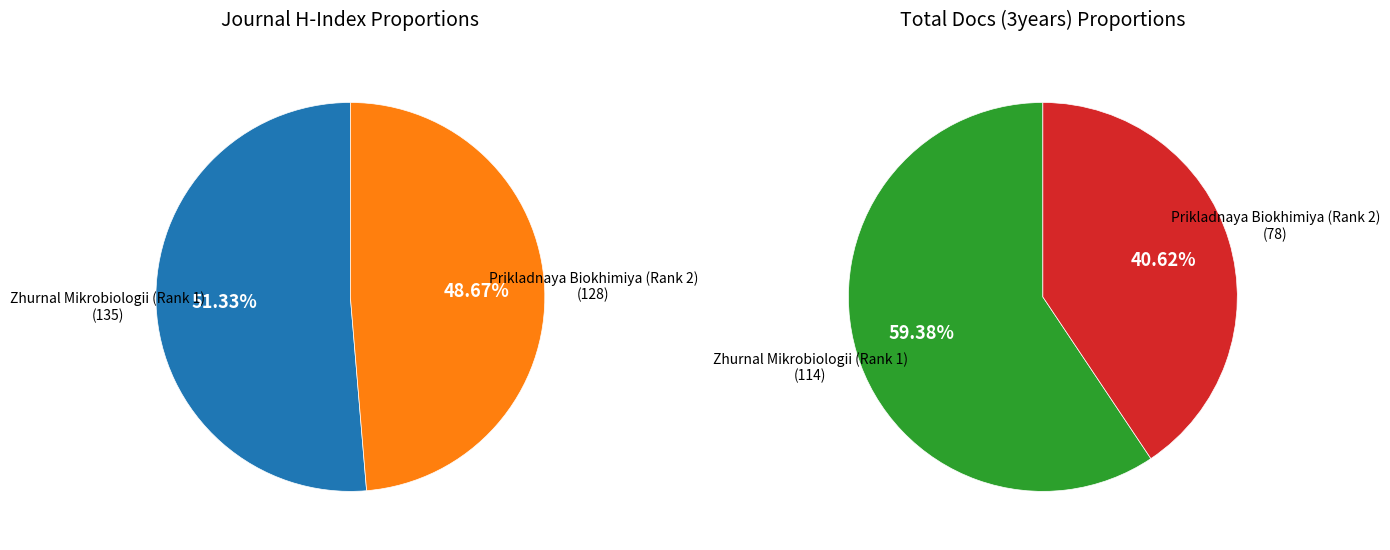

The Zhurnal Mikrobiologii (Rank 1) slice represents 51% of the pie. True or false?

True